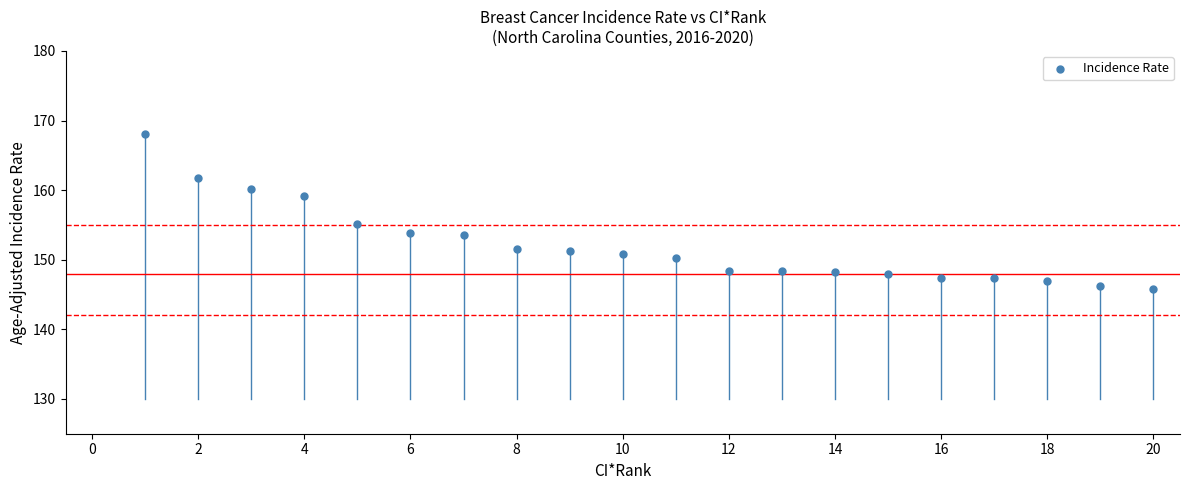

What is the range of Y values (max minus min)?

22.2